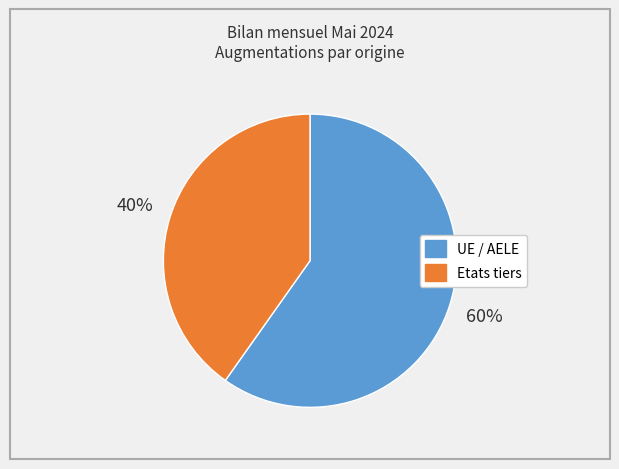

Is the sum of UE / AELE and Etats tiers greater than half?

Yes